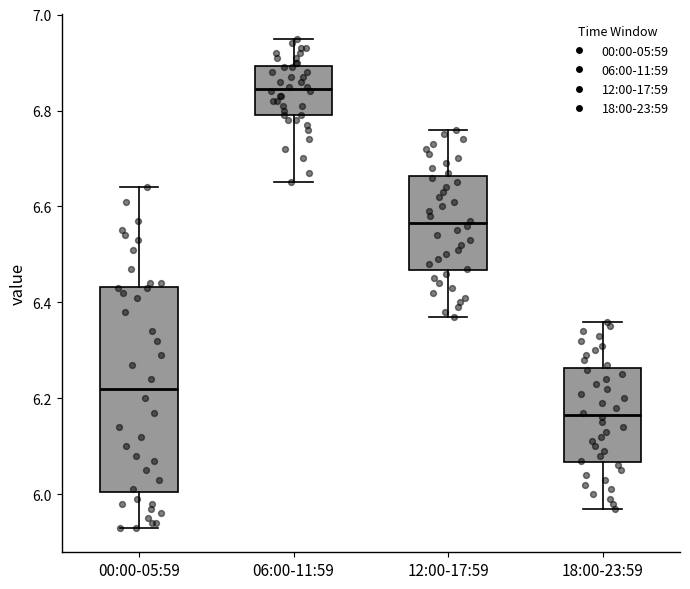

Reading left to right, transcribe this box plot: for each box, give where its median line is, the range the box spans, and where its two whiskers end, as read against the y-axis. The values are not printed on the chart, so give them approximately, as read against the axis.

00:00-05:59: median 6.22, box 6.00 to 6.44, whiskers 5.94 to 6.64
06:00-11:59: median 6.84, box 6.80 to 6.90, whiskers 6.66 to 6.96
12:00-17:59: median 6.56, box 6.46 to 6.66, whiskers 6.38 to 6.76
18:00-23:59: median 6.16, box 6.06 to 6.26, whiskers 5.98 to 6.36